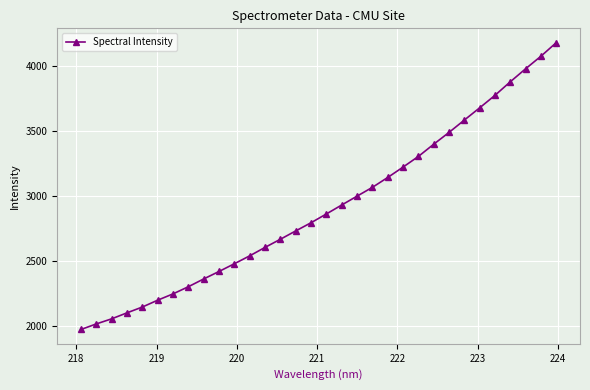

What is the value of the 24th point from the left?

3397.5